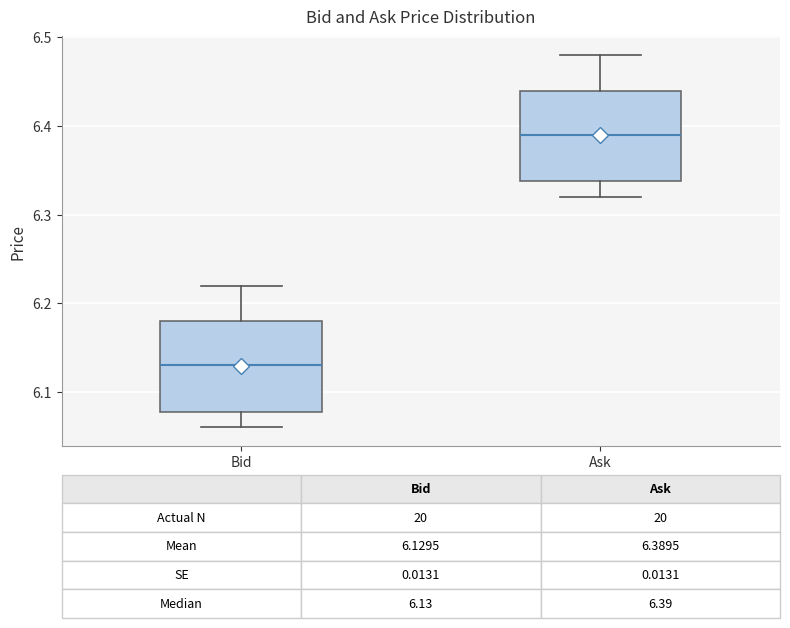

Which box's median line is the highest?

Ask